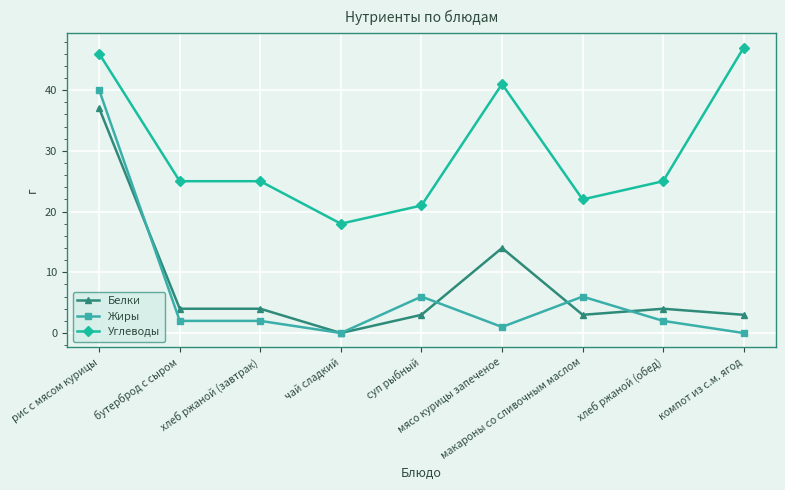

At which label is Белки closest to 18?

мясо курицы запеченое